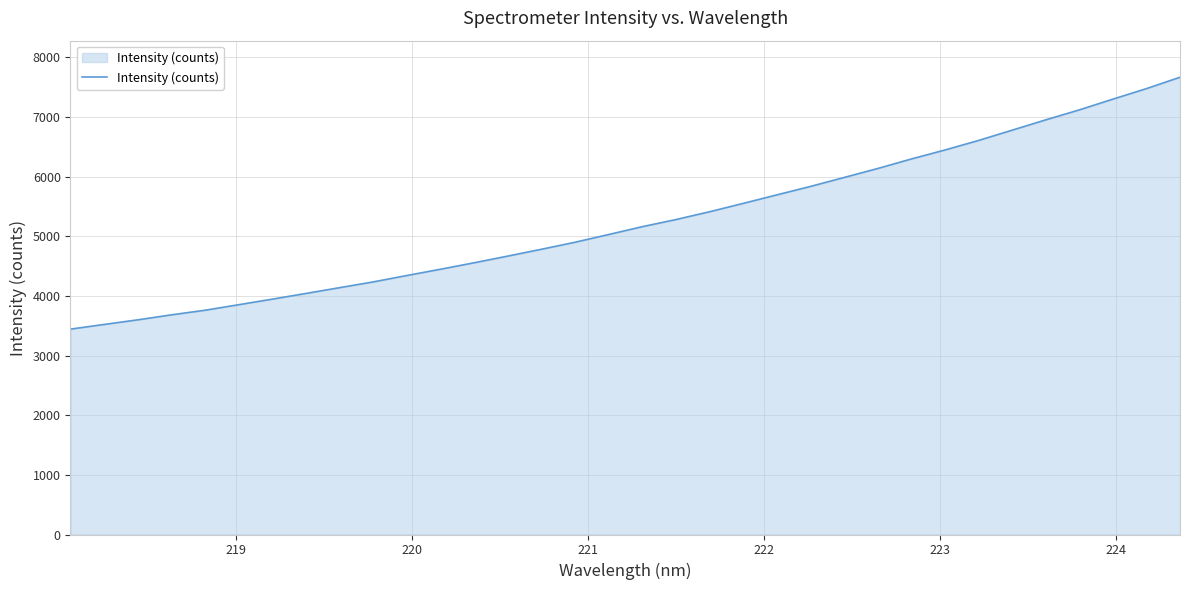

What is the smallest value displayed?

3444.3